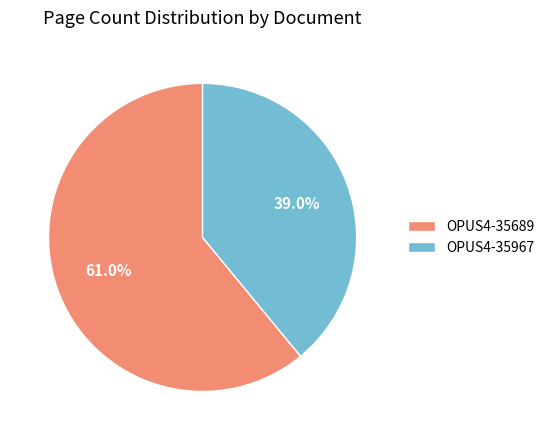

How many slices are in this pie chart?

2